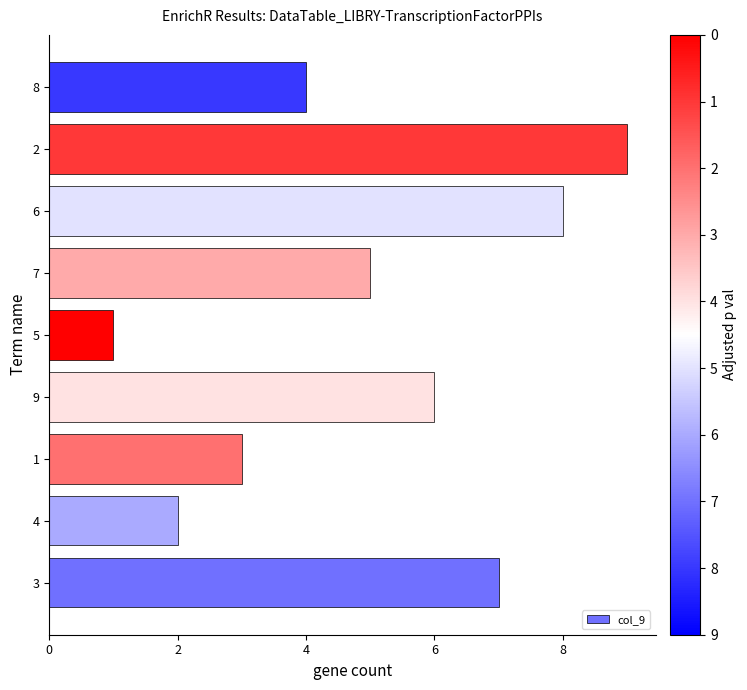

List the labels in order of value, largest first.

2, 6, 3, 9, 7, 8, 1, 4, 5